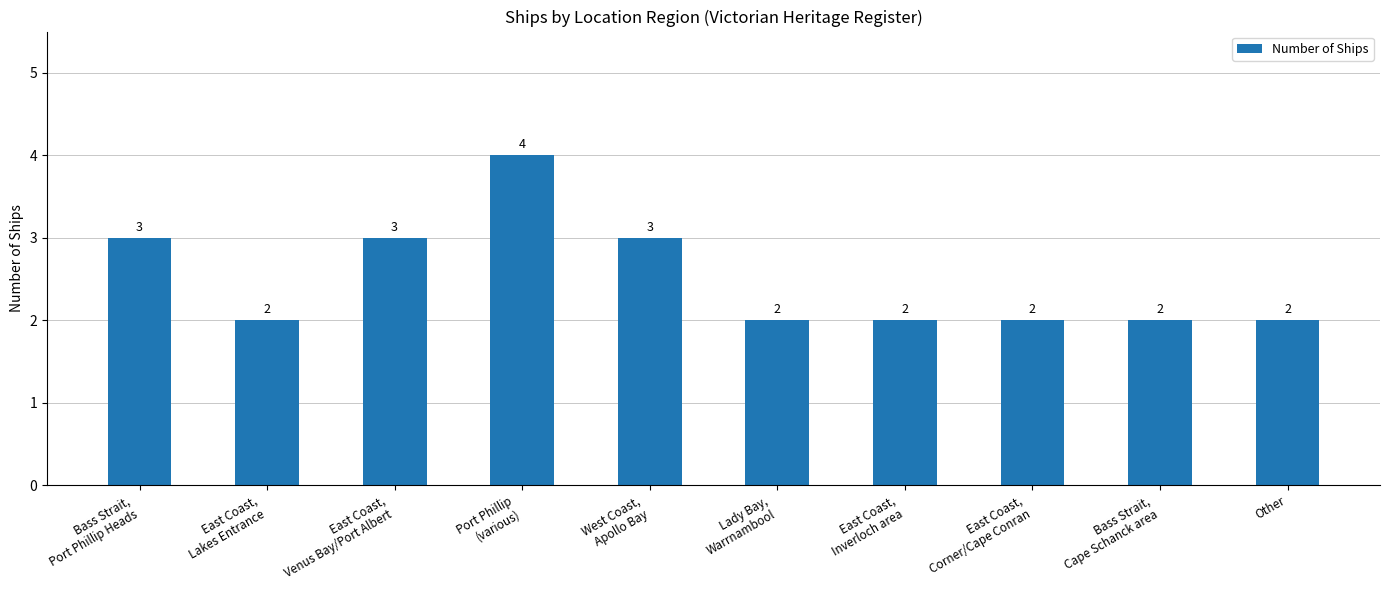

Count the number of data series in this chart.

1